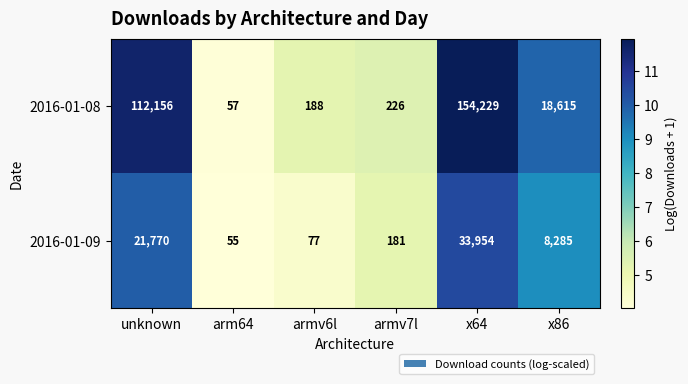

How many distinct data groups are displayed?

2